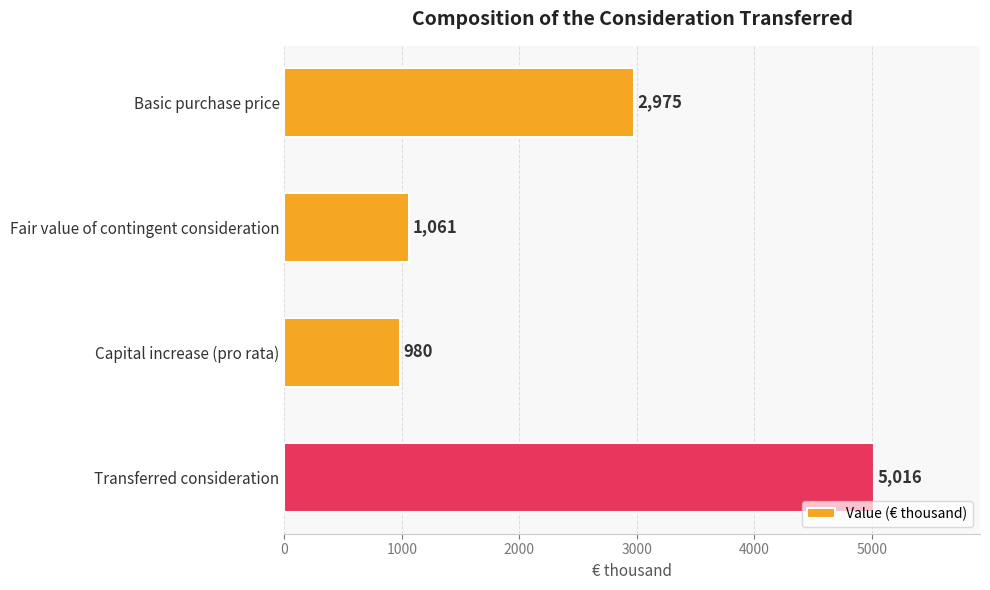

Is it true that the value at Transferred consideration is 5016?

True